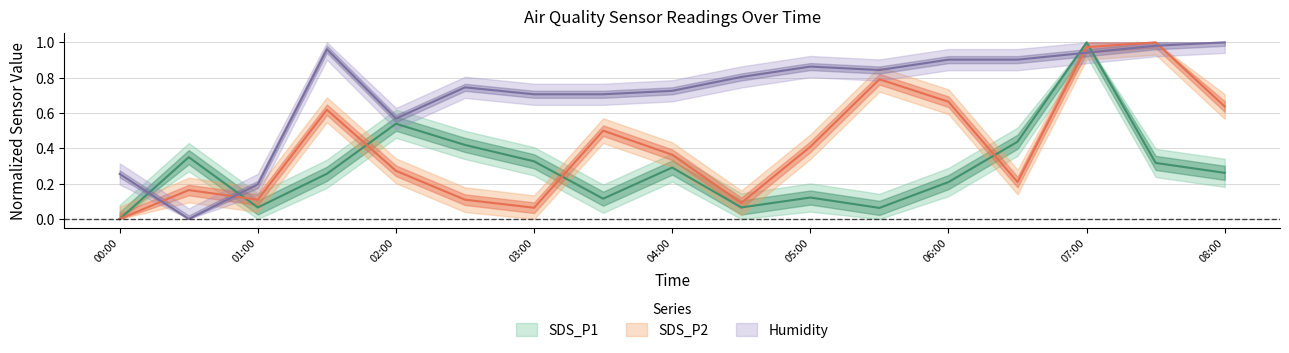

Reading left to right, what are all the values shown in this chart?

SDS_P1: 0.0	0.3	0.1	0.3	0.5	0.4	0.3	0.1	0.3	0.1	0.1	0.1	0.2	0.4	1.0	0.3	0.3
SDS_P2: 0.0	0.2	0.1	0.6	0.3	0.1	0.1	0.5	0.4	0.1	0.4	0.8	0.7	0.2	1.0	1.0	0.6
Humidity: 0.3	0.0	0.2	1.0	0.6	0.7	0.7	0.7	0.7	0.8	0.9	0.8	0.9	0.9	0.9	1.0	1.0